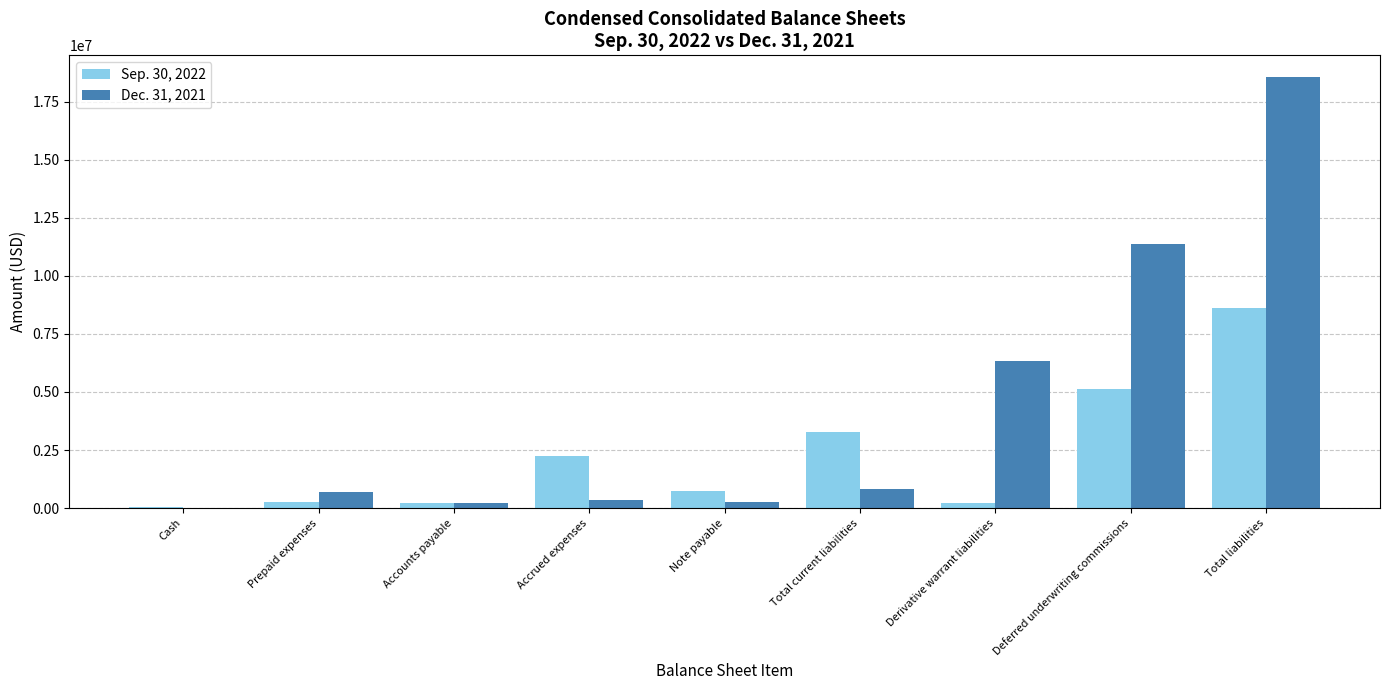

Where is Dec. 31, 2021 nearest to the value 9290691?

Deferred underwriting commissions